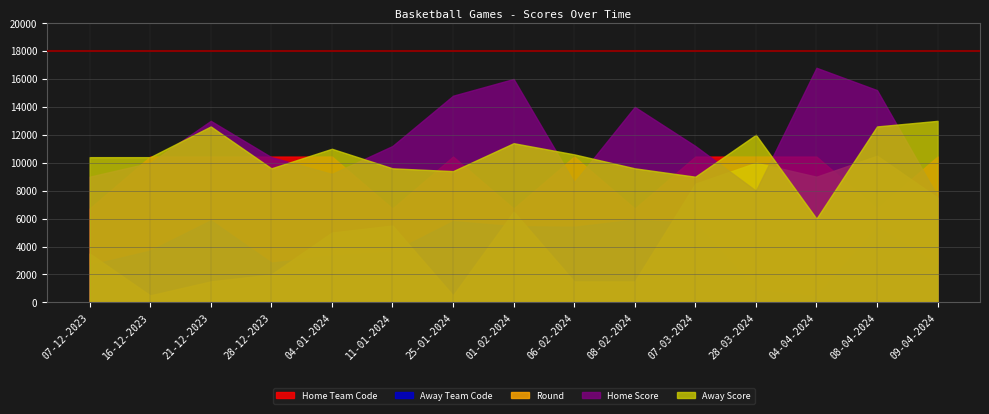

Reading left to right, extract all data points from this chart.

Home Score: 07-12-2023=45	16-12-2023=50	21-12-2023=65	28-12-2023=52	04-01-2024=46	11-01-2024=56	25-01-2024=74	01-02-2024=80	06-02-2024=43	08-02-2024=70	07-03-2024=56	28-03-2024=40	04-04-2024=84	08-04-2024=76	09-04-2024=38
Away Score: 07-12-2023=52	16-12-2023=52	21-12-2023=63	28-12-2023=48	04-01-2024=55	11-01-2024=48	25-01-2024=47	01-02-2024=57	06-02-2024=53	08-02-2024=48	07-03-2024=45	28-03-2024=60	04-04-2024=30	08-04-2024=63	09-04-2024=65
Round: 07-12-2023=7	16-12-2023=1	21-12-2023=3	28-12-2023=4	04-01-2024=10	11-01-2024=11	25-01-2024=1	01-02-2024=13	06-02-2024=3	08-02-2024=3	07-03-2024=17	28-03-2024=20	04-04-2024=18	08-04-2024=21	09-04-2024=15
Home Team Code: 07-12-2023=6721	16-12-2023=10442	21-12-2023=10441	28-12-2023=10441	04-01-2024=10442	11-01-2024=6721	25-01-2024=10444	01-02-2024=6721	06-02-2024=10442	08-02-2024=6721	07-03-2024=10442	28-03-2024=10442	04-04-2024=10441	08-04-2024=6721	09-04-2024=10442
Away Team Code: 07-12-2023=5351	16-12-2023=7417	21-12-2023=11764	28-12-2023=5693	04-01-2024=6721	11-01-2024=7235	25-01-2024=11641	01-02-2024=10909	06-02-2024=10830	08-02-2024=11859	07-03-2024=11374	28-03-2024=1750	04-04-2024=879	08-04-2024=10830	09-04-2024=5351